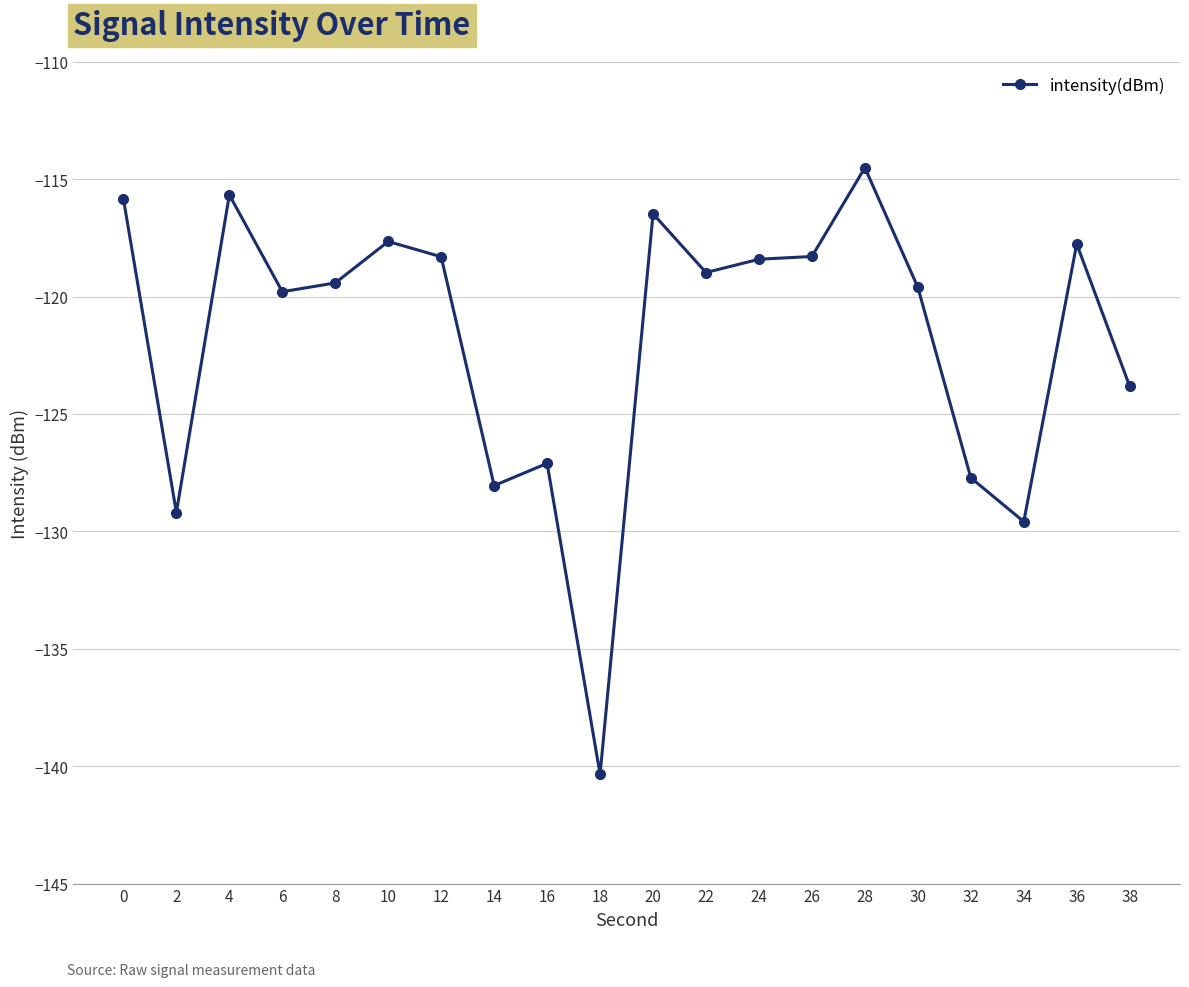

What is the average value?

-121.8